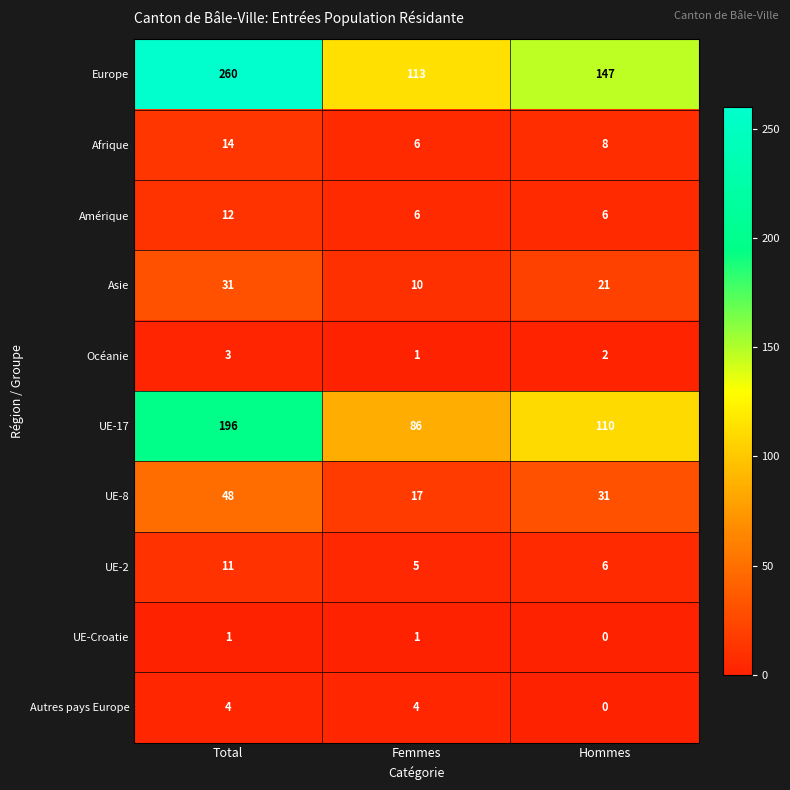

Is it true that Asie equals 10 at Femmes?

True